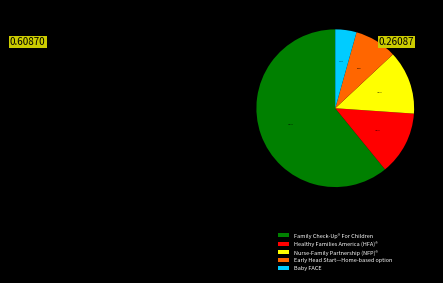

What is the majority slice?

Family Check-Up® For Children